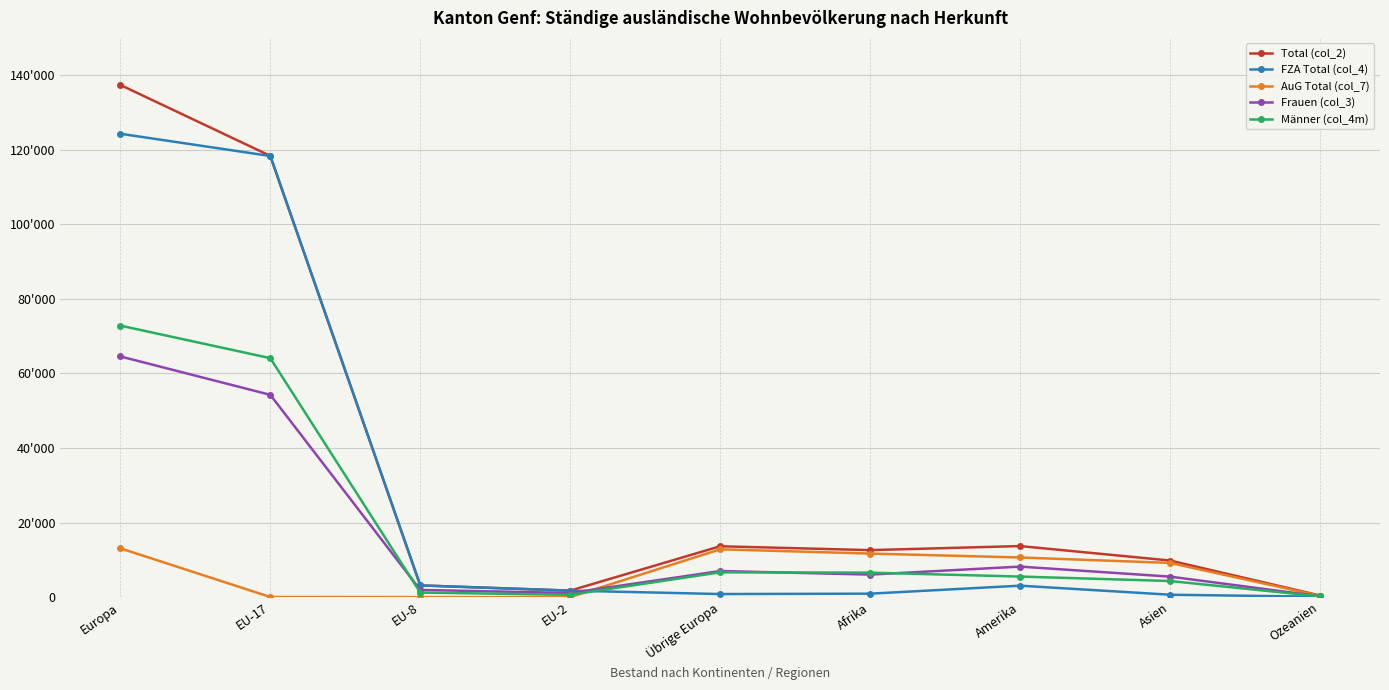

How many distinct data groups are displayed?

5